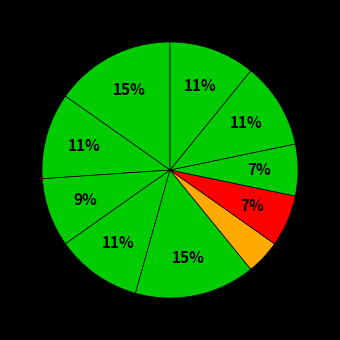

How many slices are in this pie chart?

10